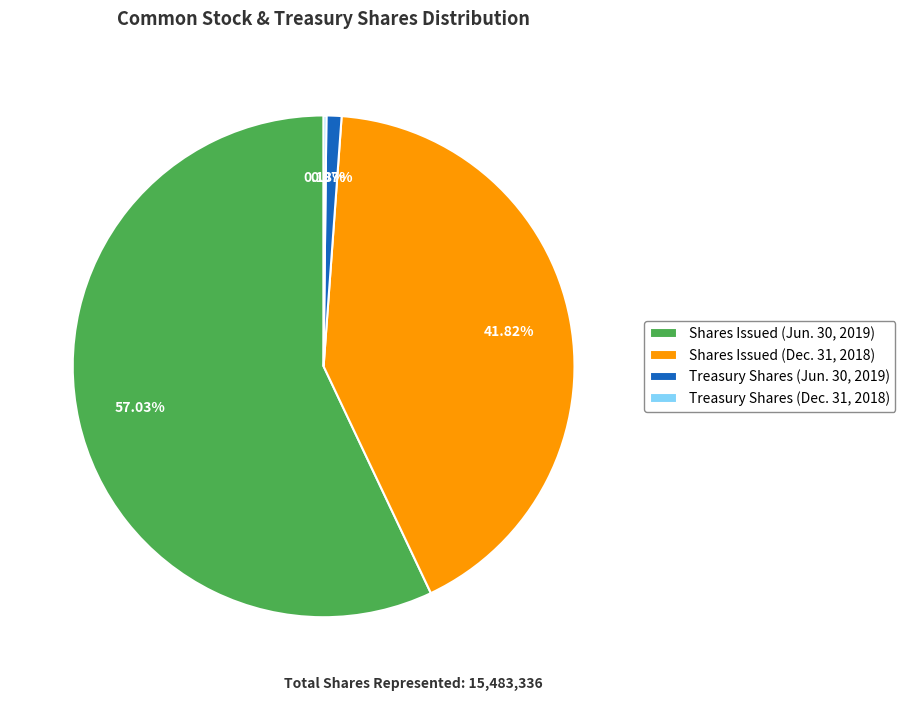

Does any single category account for the majority?

Yes